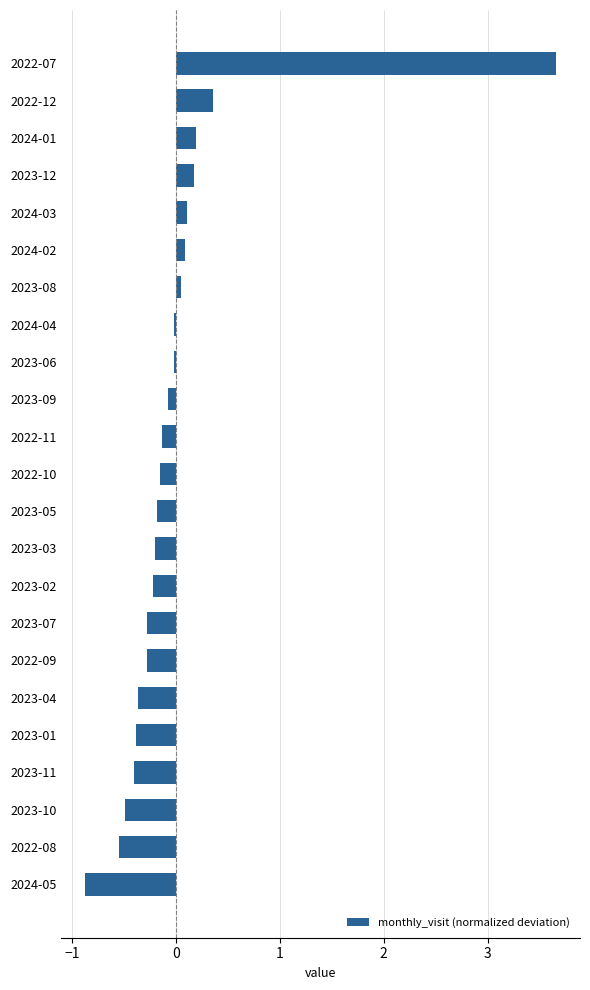

Count the number of categories in the chart.

23